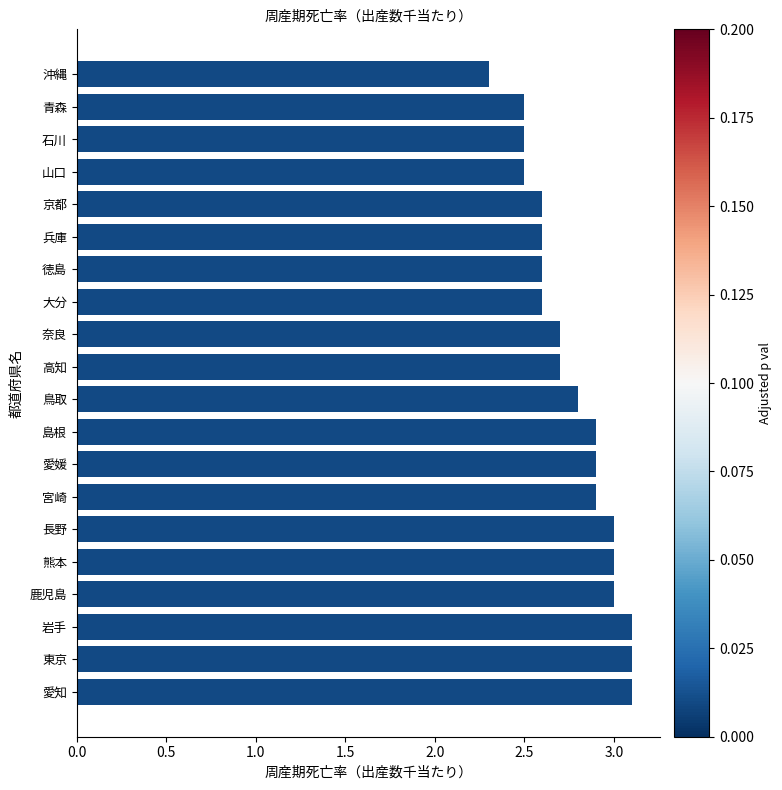

What is the label of the 18th bar from the top?

岩手